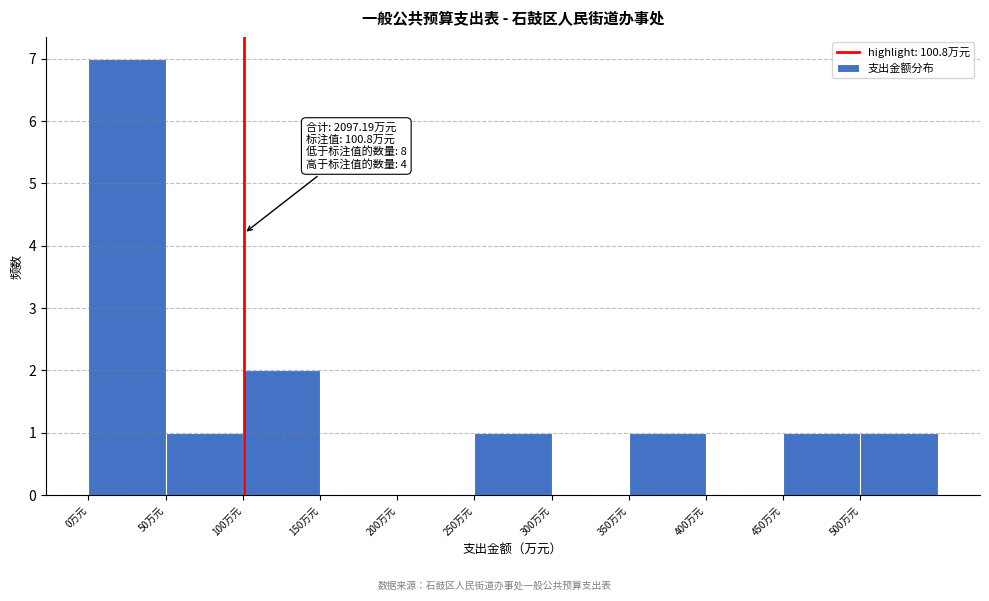

Which range on the x-axis has the tallest bar?

0 to 50